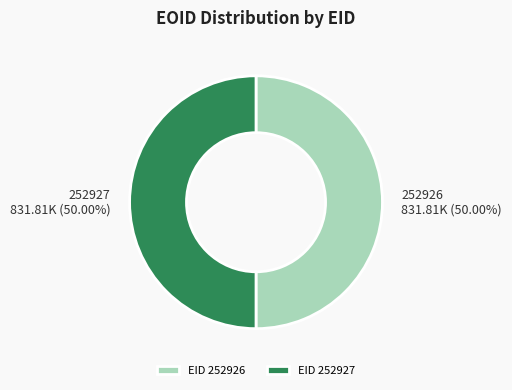

Approximately how many times larger is the value at 252926 compared to 252927?

1.0